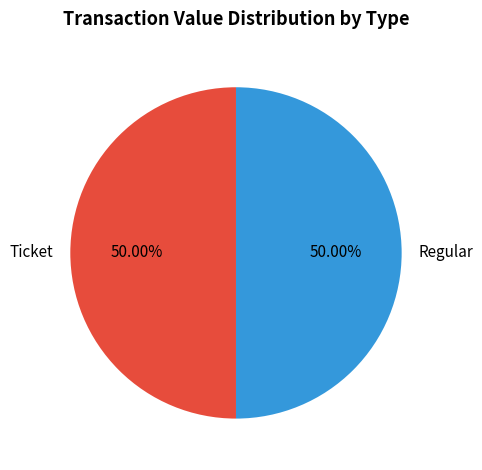

What is the ratio of the value at Ticket to the value at Regular?

1.0